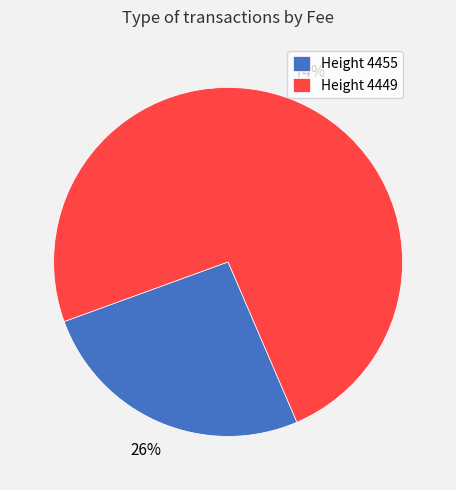

Count the number of slices in the pie.

2